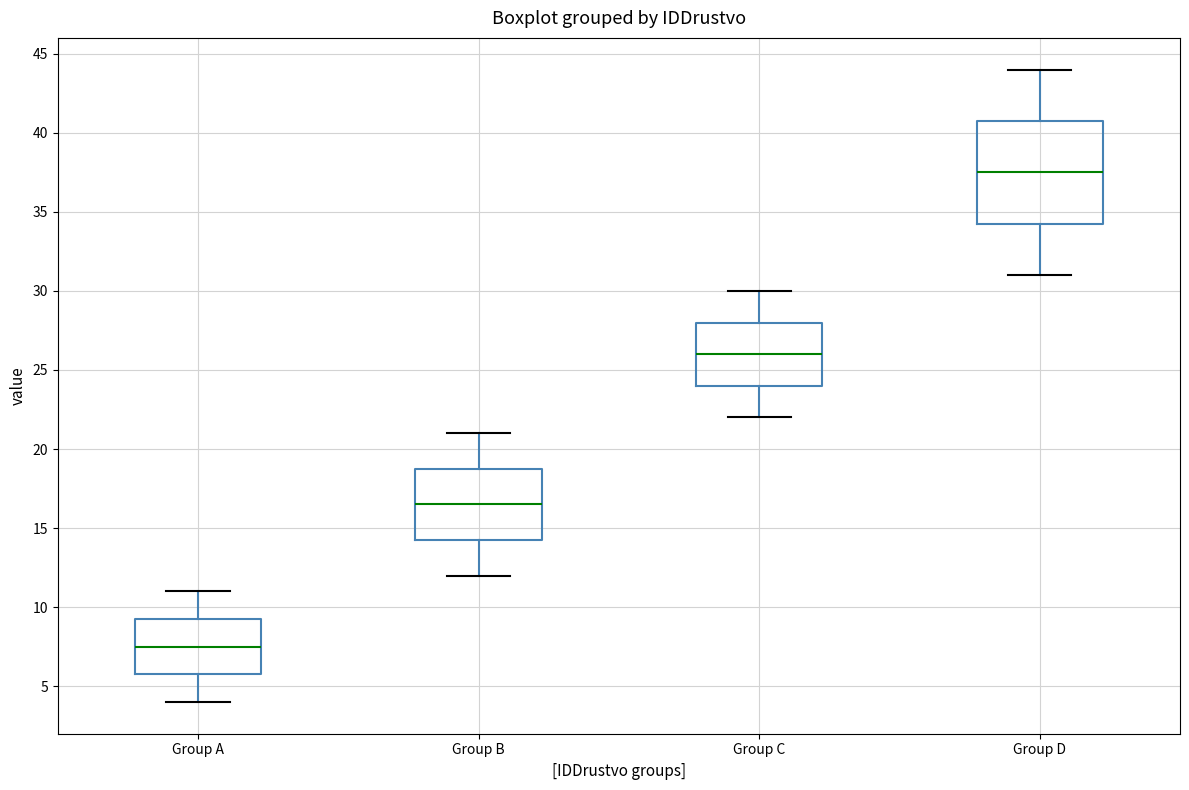

Which box's median line is the lowest?

Group A